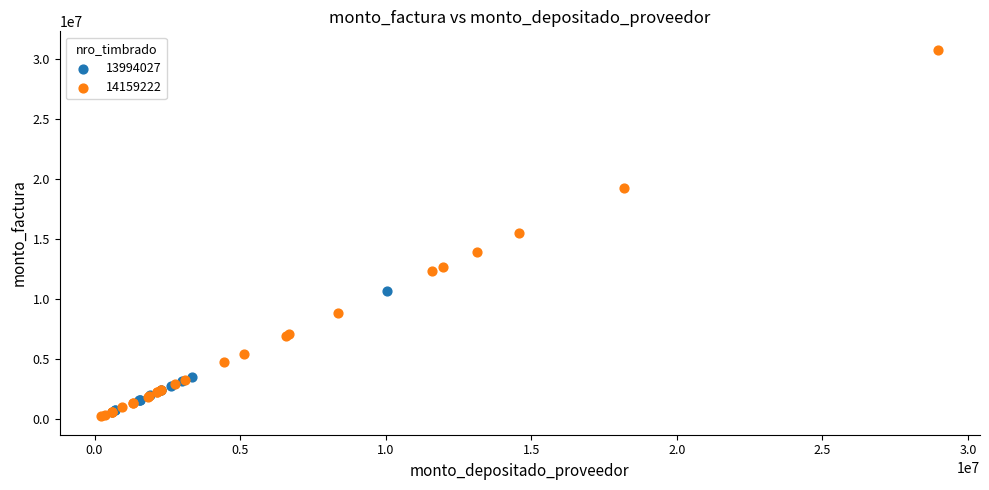

Which series reaches the maximum Y coordinate?

14159222